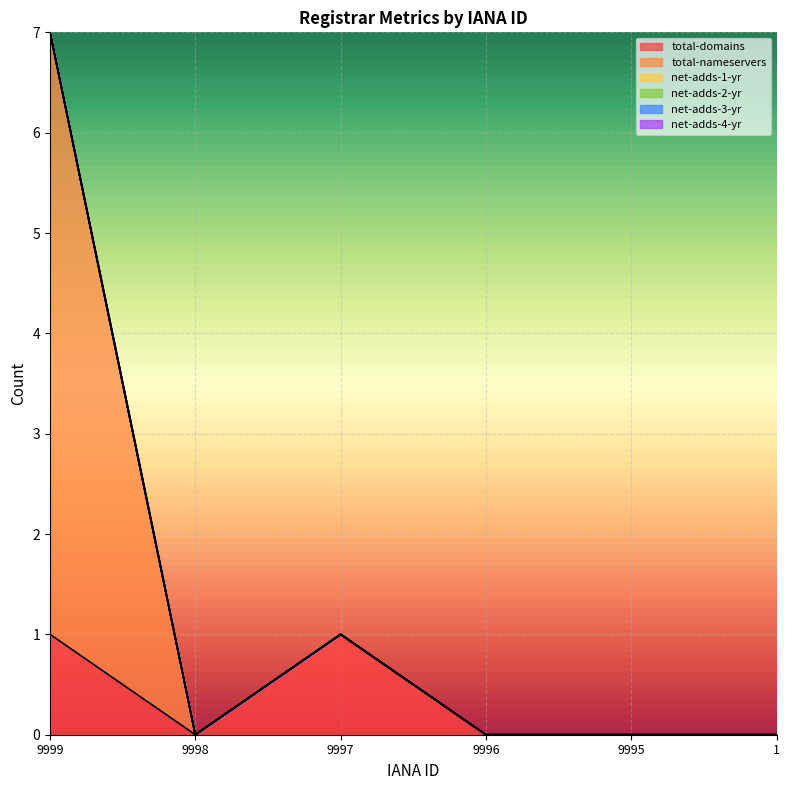

How many lines are shown in the chart?

6